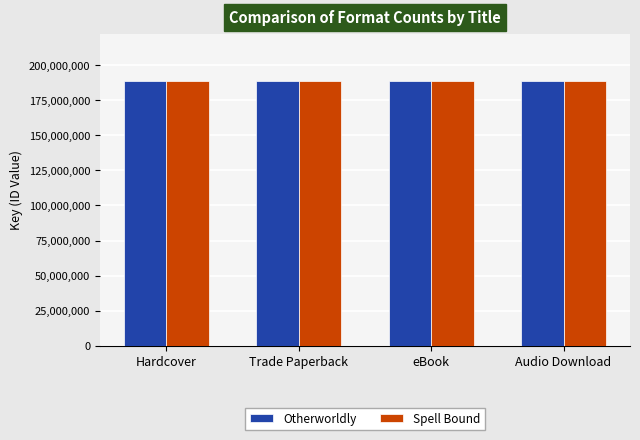

What is the sum of all Spell Bound values?

755085972